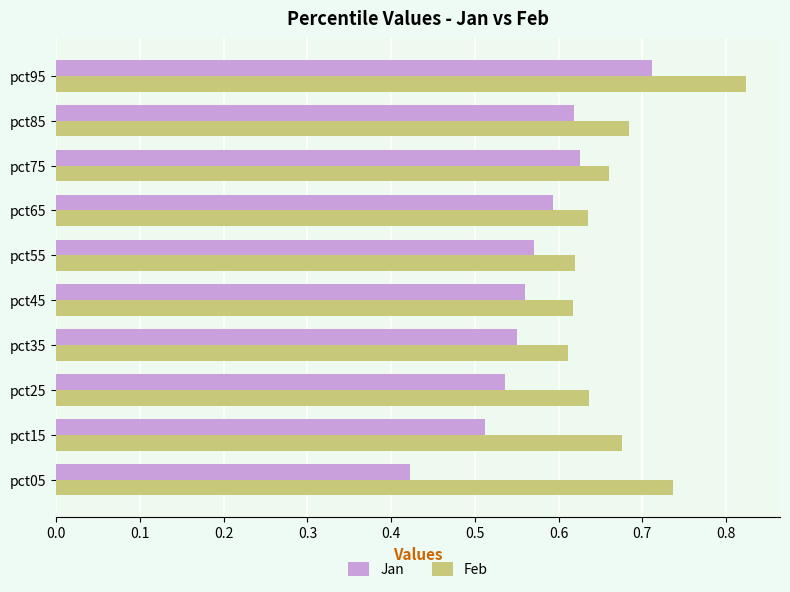

At how many categories does at least one series exceed 0?

10